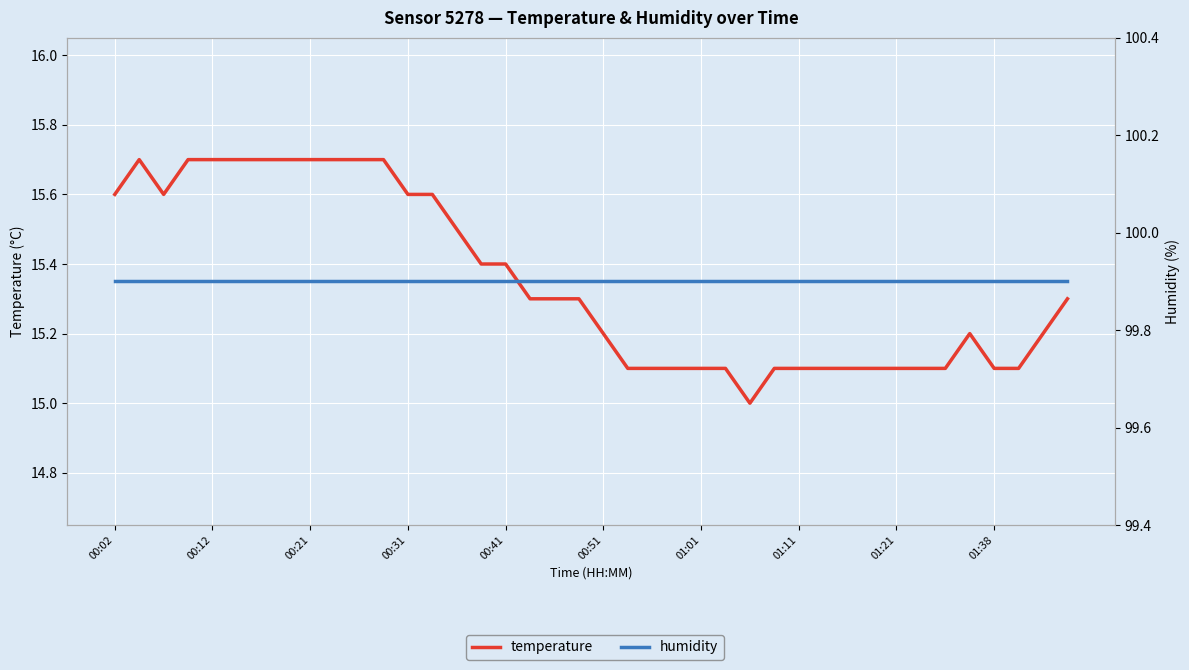

What is the difference between the second highest and minimum values in the temperature series?

0.7